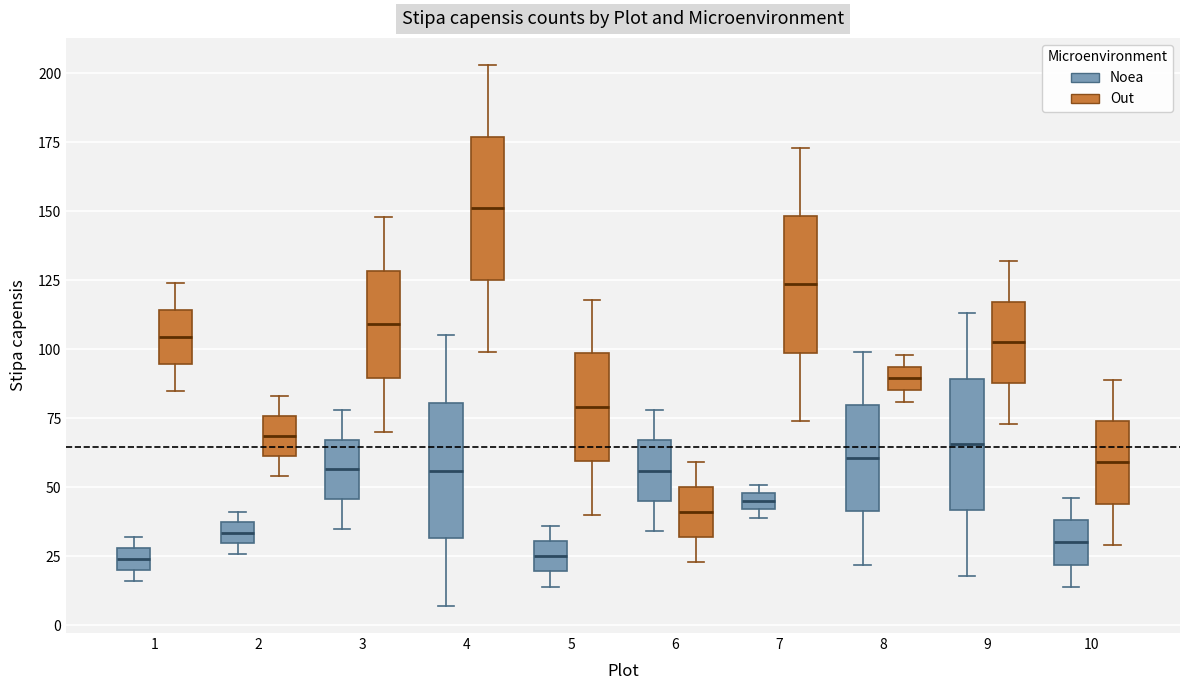

Where does the median line of the box for 1 (Noea) sit on the y-axis? The values are not printed on the chart, so give them approximately, as read against the axis.

25